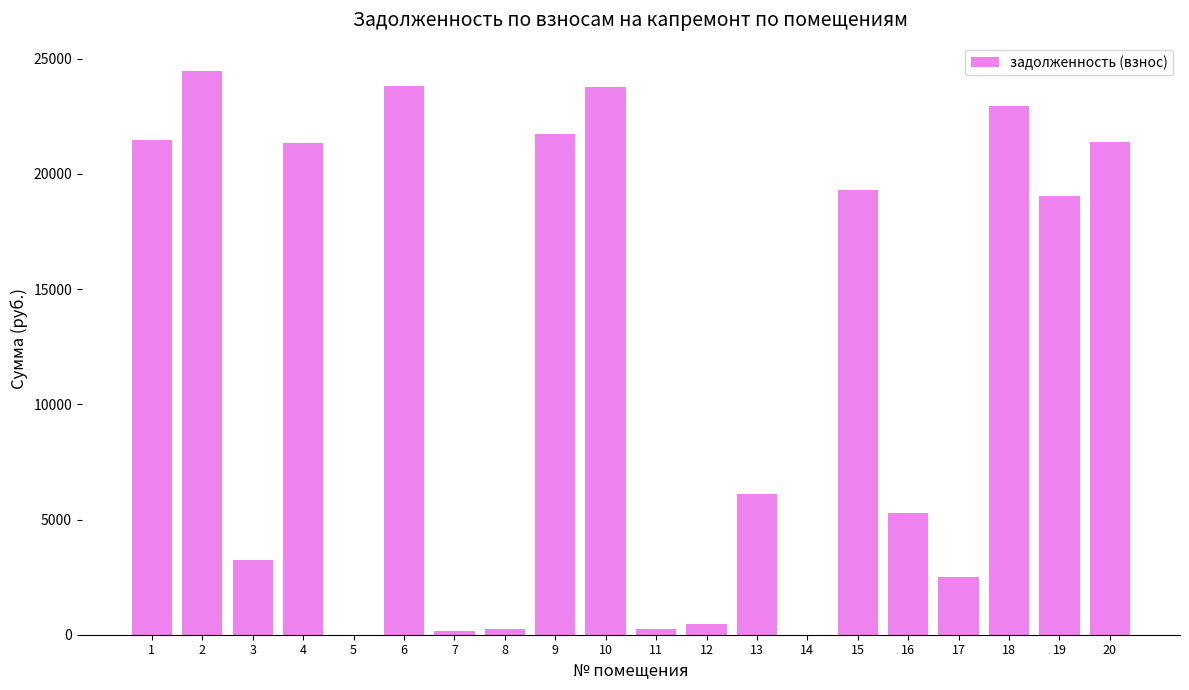

What is the ratio of the value at 2 to the value at 8?

93.2